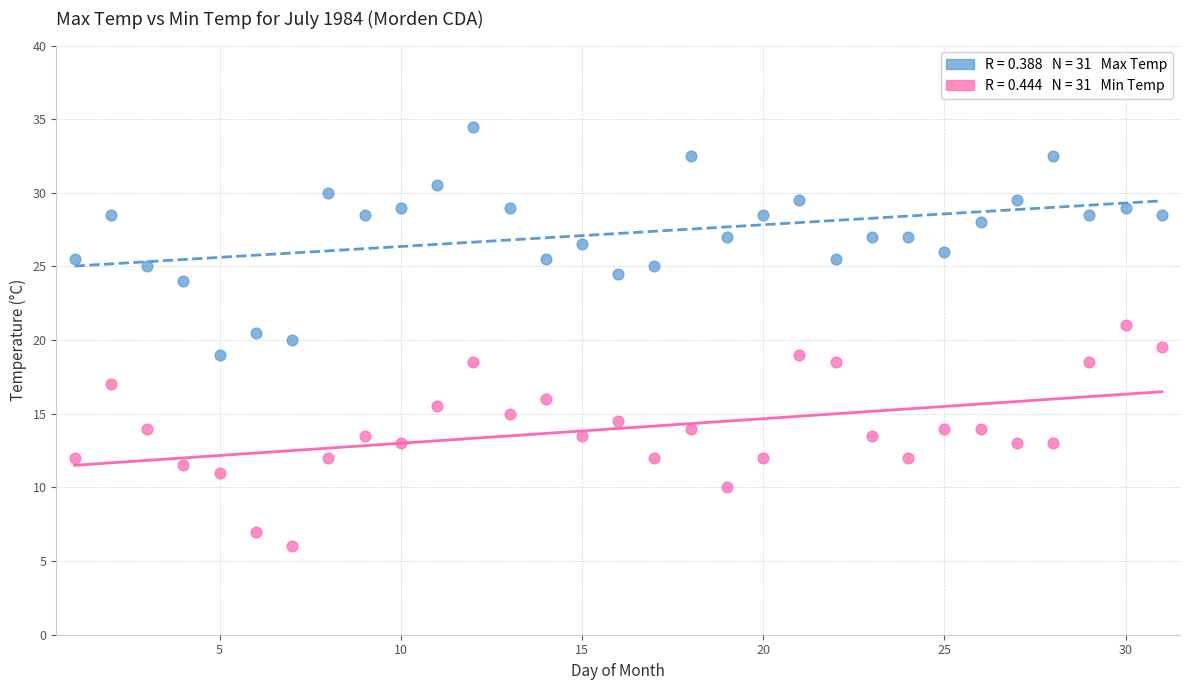

Across all data points, what is the range of Y values (max minus min)?

28.5